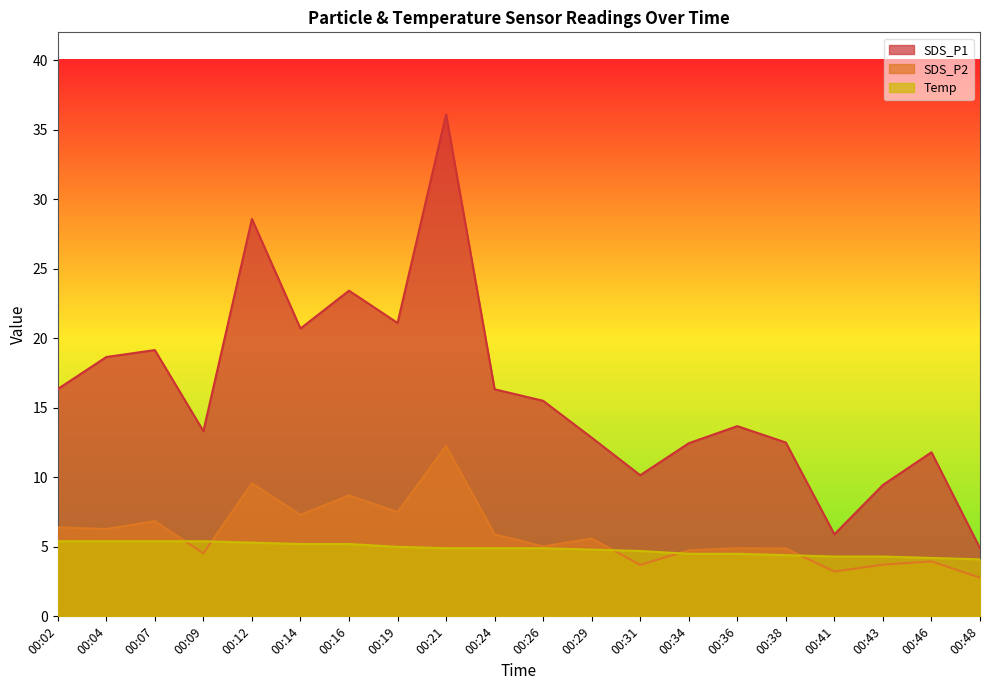

Is the value of SDS_P2 at 00:24 greater than the value of Temp at 00:14?

Yes